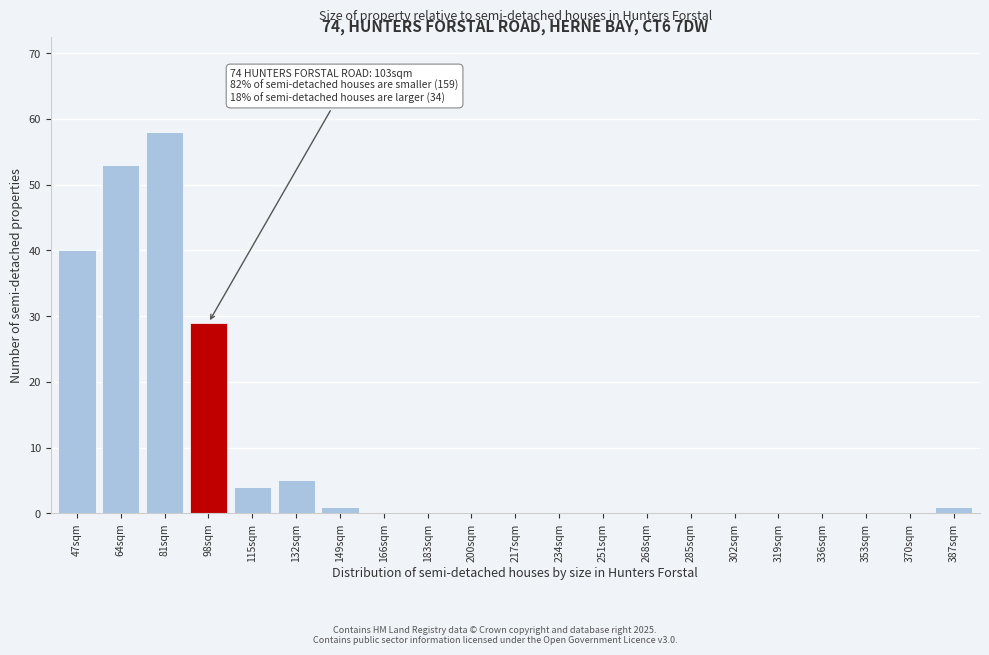

Reading right to left, list all the values displayed in this chart.

387sqm=1	370sqm=0	353sqm=0	336sqm=0	319sqm=0	302sqm=0	285sqm=0	268sqm=0	251sqm=0	234sqm=0	217sqm=0	200sqm=0	183sqm=0	166sqm=0	149sqm=1	132sqm=5	115sqm=4	98sqm=29	81sqm=58	64sqm=53	47sqm=40